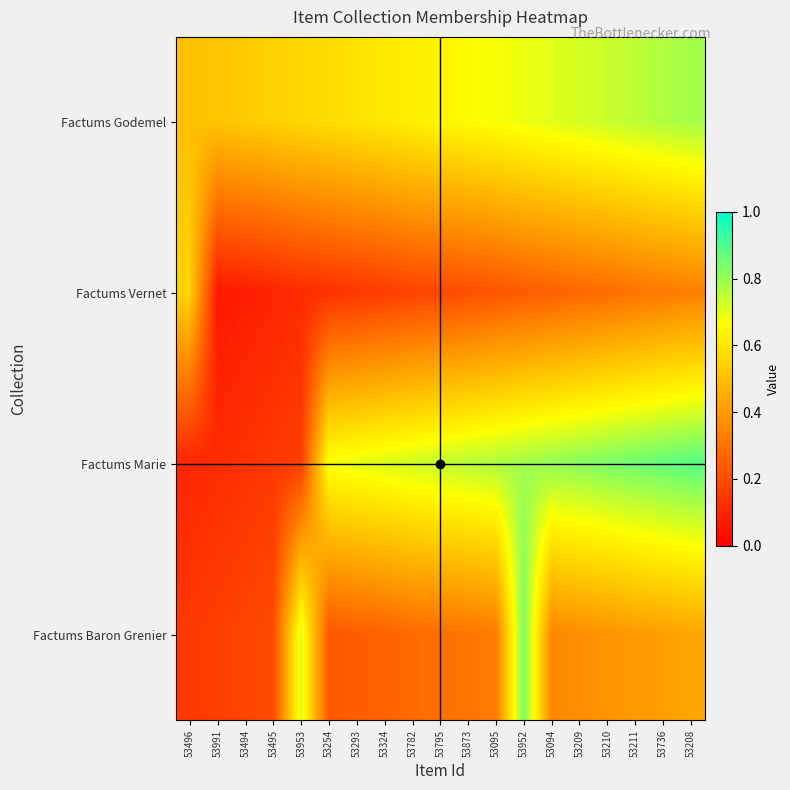

Which label corresponds to the largest value in the chart?

53208